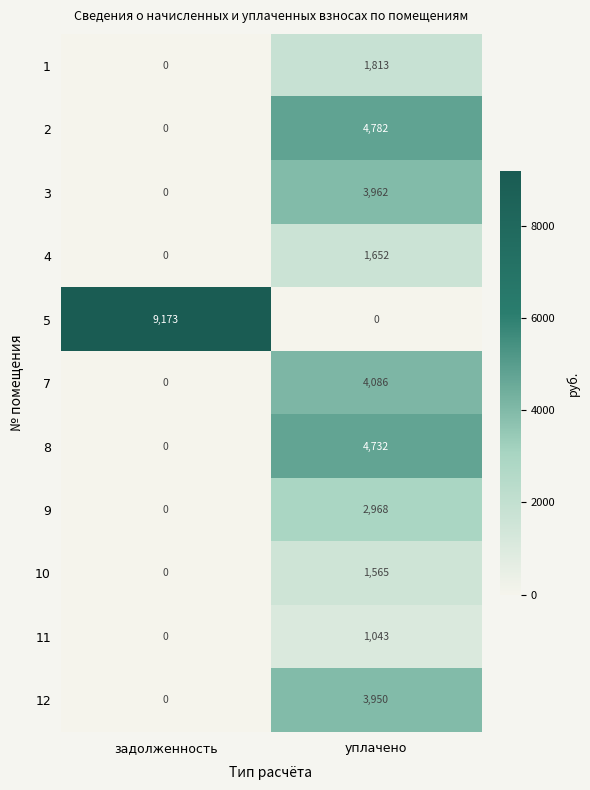

Reading left to right, extract all data points from this chart.

1: задолженность=0	уплачено=1813
2: задолженность=0	уплачено=4782
3: задолженность=0	уплачено=3962
4: задолженность=0	уплачено=1652
5: задолженность=9173	уплачено=0
7: задолженность=0	уплачено=4086
8: задолженность=0	уплачено=4732
9: задолженность=0	уплачено=2968
10: задолженность=0	уплачено=1565
11: задолженность=0	уплачено=1043
12: задолженность=0	уплачено=3950